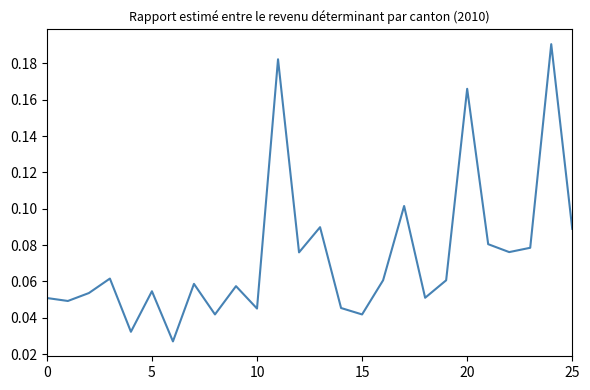

Reading left to right, what are all the values shown in this chart?

0.1	0.0	0.1	0.1	0.0	0.1	0.0	0.1	0.0	0.1	0.0	0.2	0.1	0.1	0.0	0.0	0.1	0.1	0.1	0.1	0.2	0.1	0.1	0.1	0.2	0.1